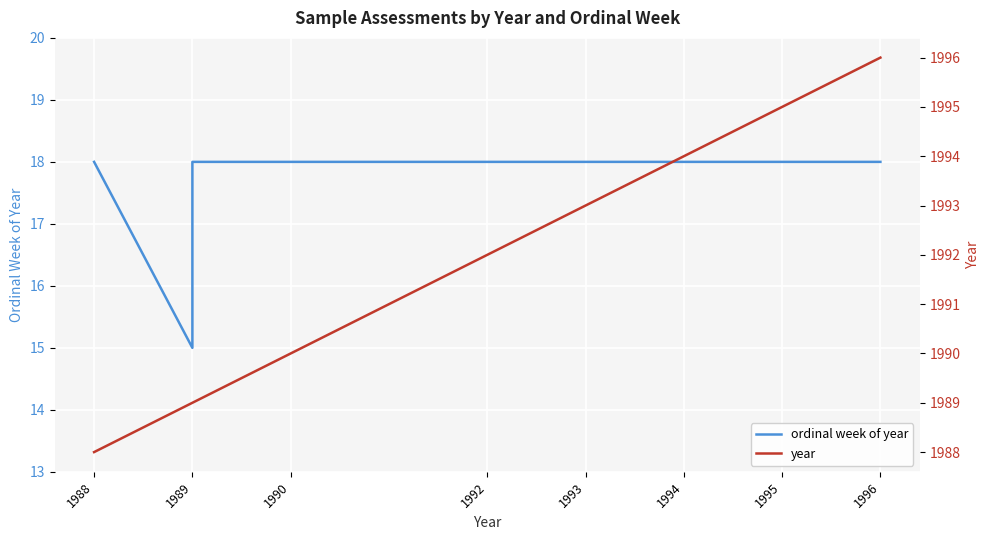

Which series changed the most between 1989 and 1995?

year